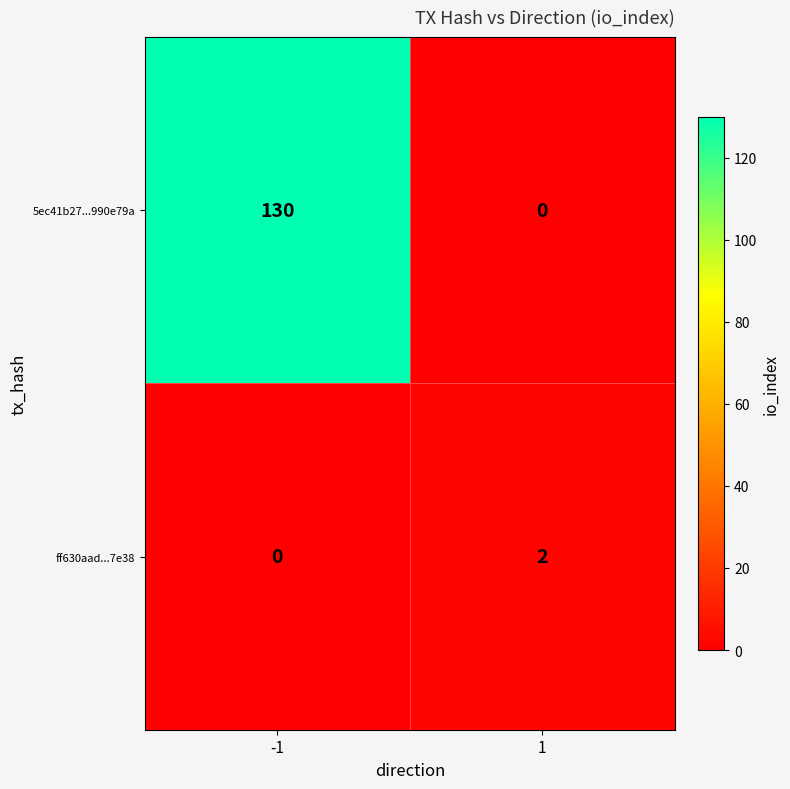

What is the difference between the maximum and minimum values in the 5ec41b27...990e79a series?

130